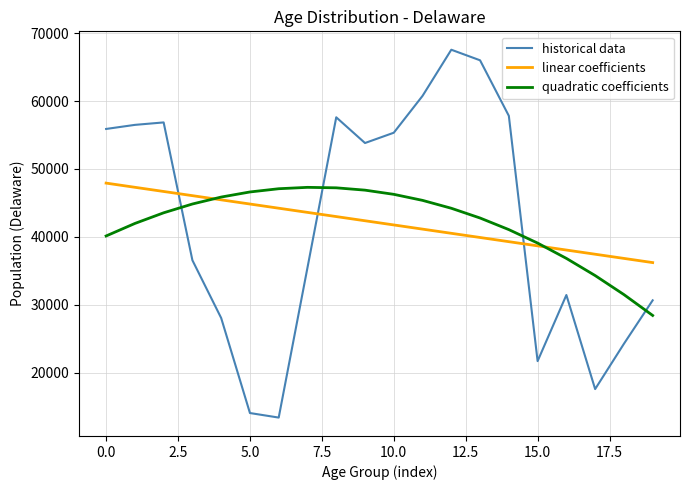

What is the greatest value displayed?

67556.0